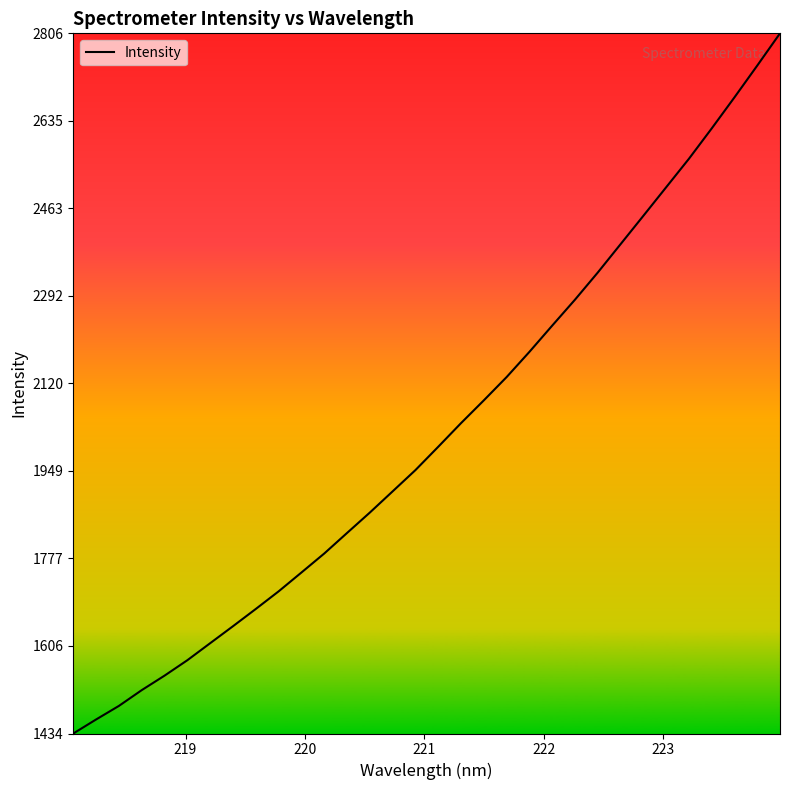

What is the smallest value displayed?

1434.0